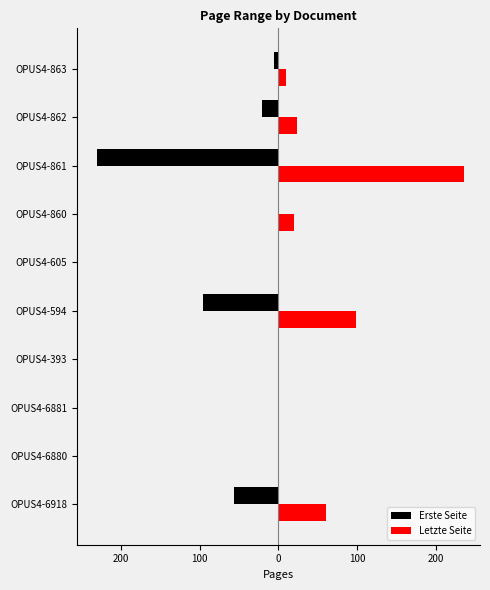

What are all the series names shown in the legend?

Erste Seite, Letzte Seite